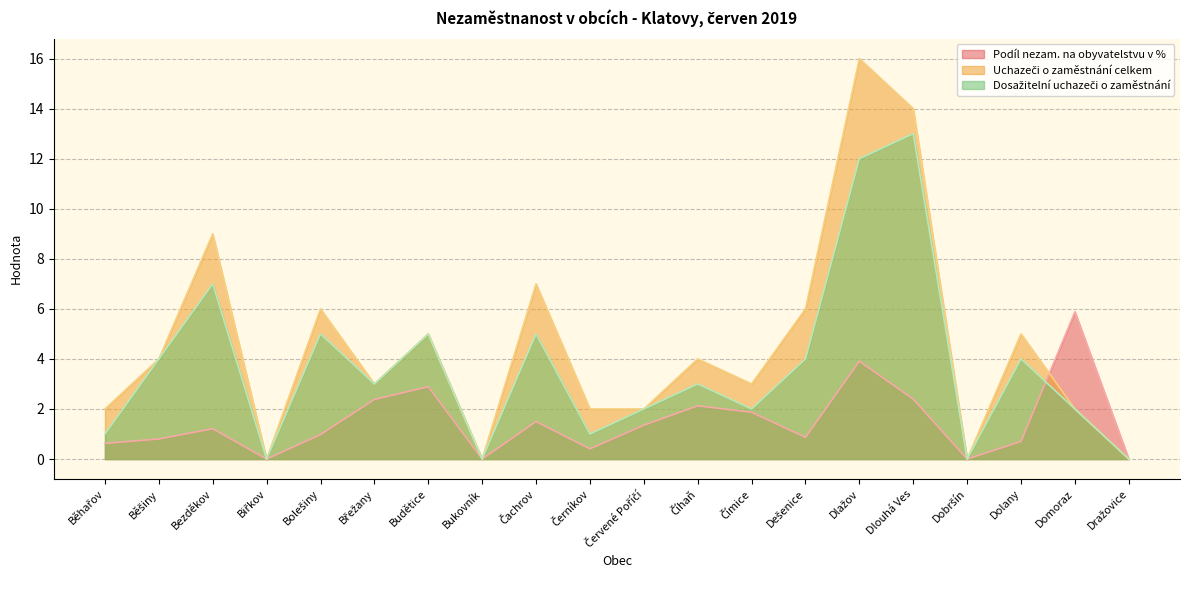

Reading left to right, list all the values displayed in this chart.

Podíl nezam. na obyvatelstvu v %: Běhařov=0.6	Běšiny=0.8	Bezděkov=1.2	Biřkov=0.0	Bolešiny=1.0	Břežany=2.4	Budětice=2.9	Bukovník=0.0	Čachrov=1.5	Černíkov=0.4	Červené Poříčí=1.4	Číhaň=2.1	Čímice=1.9	Dešenice=0.9	Dlažov=3.9	Dlouhá Ves=2.4	Dobršín=0.0	Dolany=0.7	Domoraz=5.9	Dražovice=0.0
Uchazeči o zaměstnání celkem: Běhařov=2.0	Běšiny=4.0	Bezděkov=9.0	Biřkov=0.0	Bolešiny=6.0	Břežany=3.0	Budětice=5.0	Bukovník=0.0	Čachrov=7.0	Černíkov=2.0	Červené Poříčí=2.0	Číhaň=4.0	Čímice=3.0	Dešenice=6.0	Dlažov=16.0	Dlouhá Ves=14.0	Dobršín=0.0	Dolany=5.0	Domoraz=2.0	Dražovice=0.0
Dosažitelní uchazeči o zaměstnání: Běhařov=1.0	Běšiny=4.0	Bezděkov=7.0	Biřkov=0.0	Bolešiny=5.0	Břežany=3.0	Budětice=5.0	Bukovník=0.0	Čachrov=5.0	Černíkov=1.0	Červené Poříčí=2.0	Číhaň=3.0	Čímice=2.0	Dešenice=4.0	Dlažov=12.0	Dlouhá Ves=13.0	Dobršín=0.0	Dolany=4.0	Domoraz=2.0	Dražovice=0.0